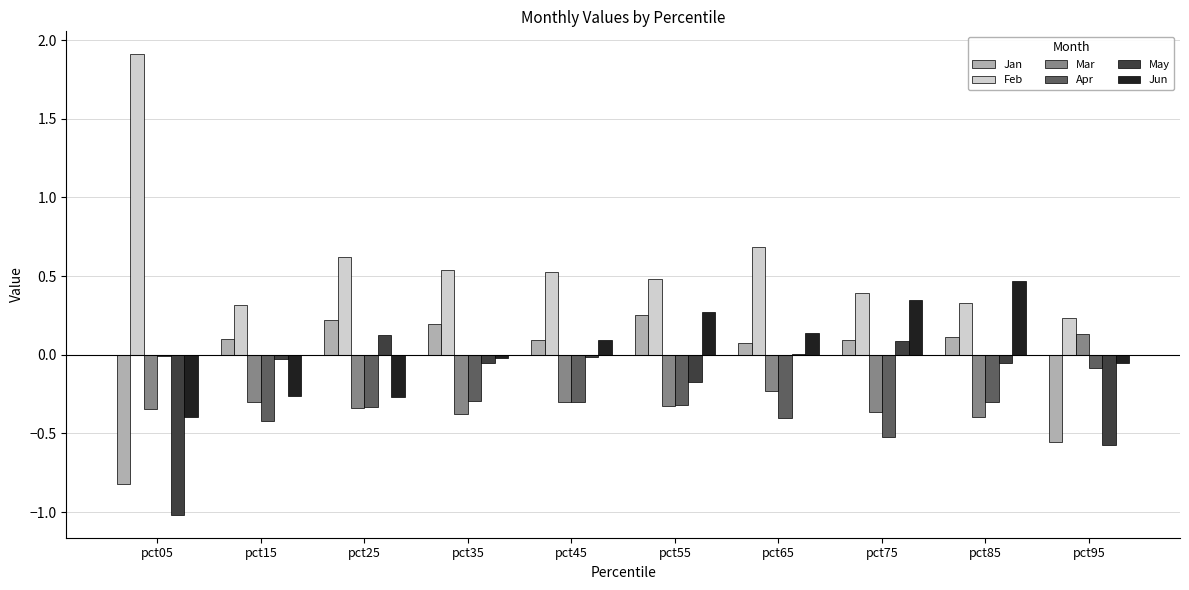

True or false: Mar has a value of -0.3 at pct25.

True